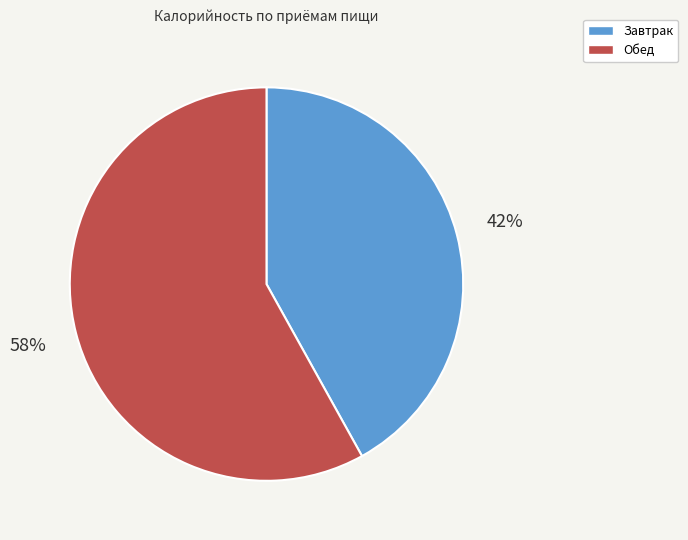

Which has a higher value, Обед or Завтрак?

Обед